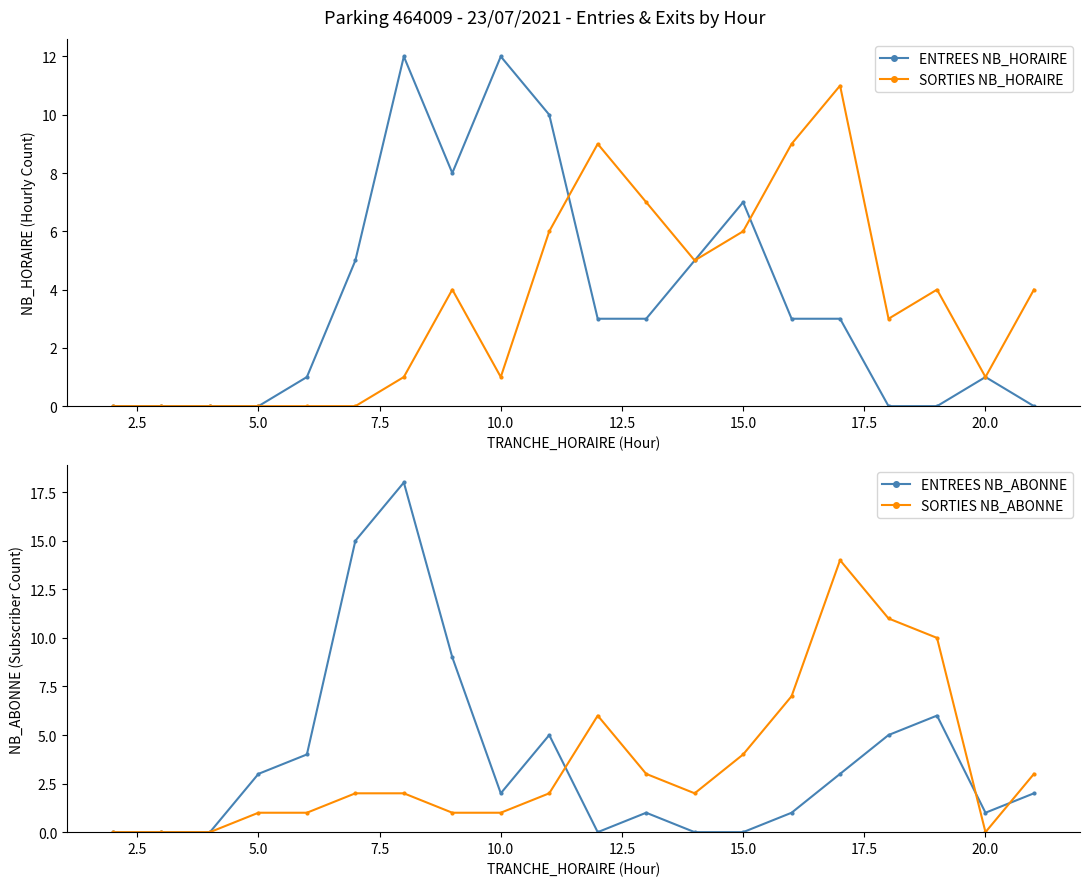

The ENTREES NB_ABONNE series shows 1 at 20.0. True or false?

True